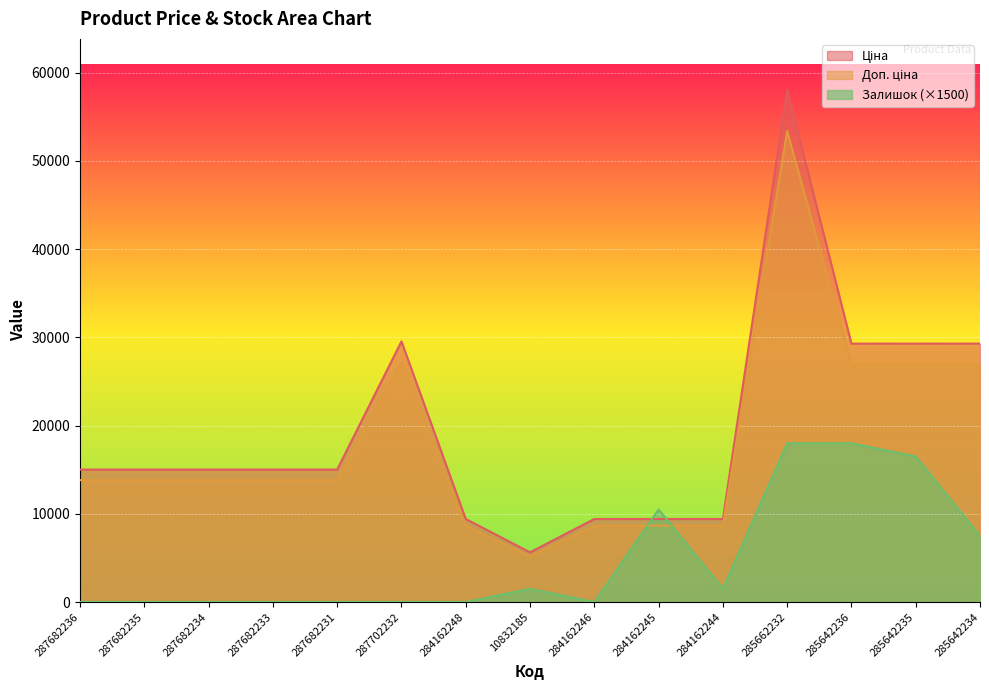

How many lines are shown in the chart?

3